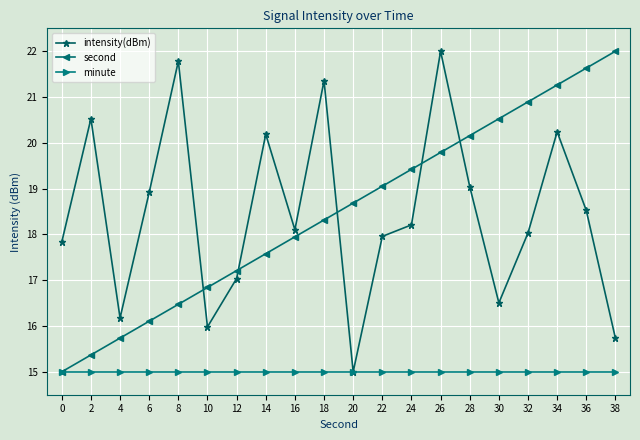

Does the chart have visible grid lines?

Yes